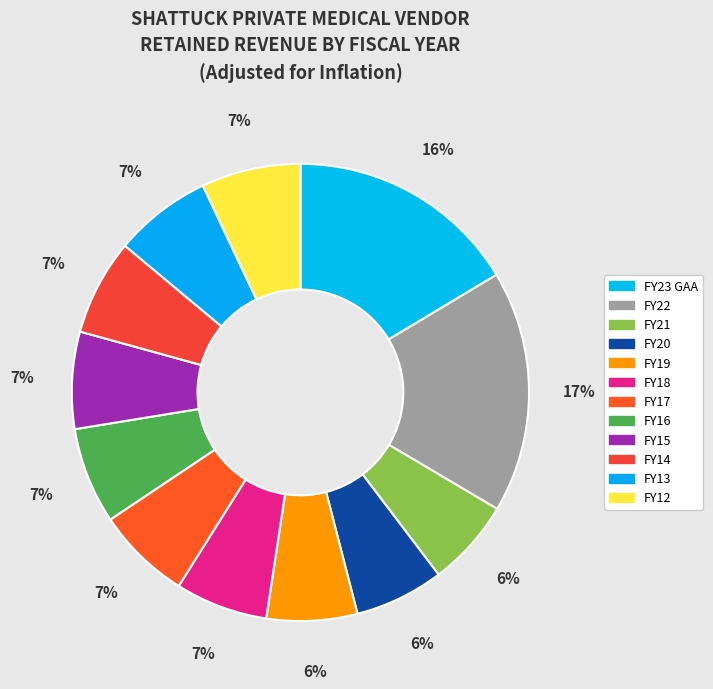

Which has a higher value, FY15 or FY23 GAA?

FY23 GAA